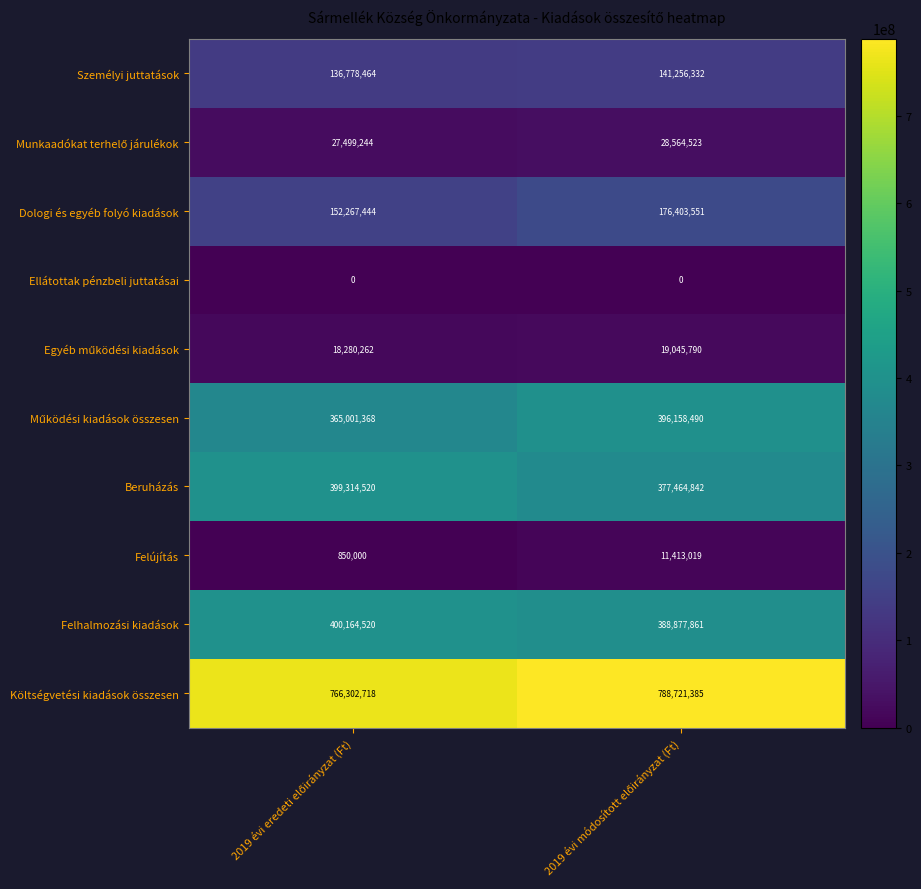

Which series has the largest total across all categories?

Költségvetési kiadások összesen